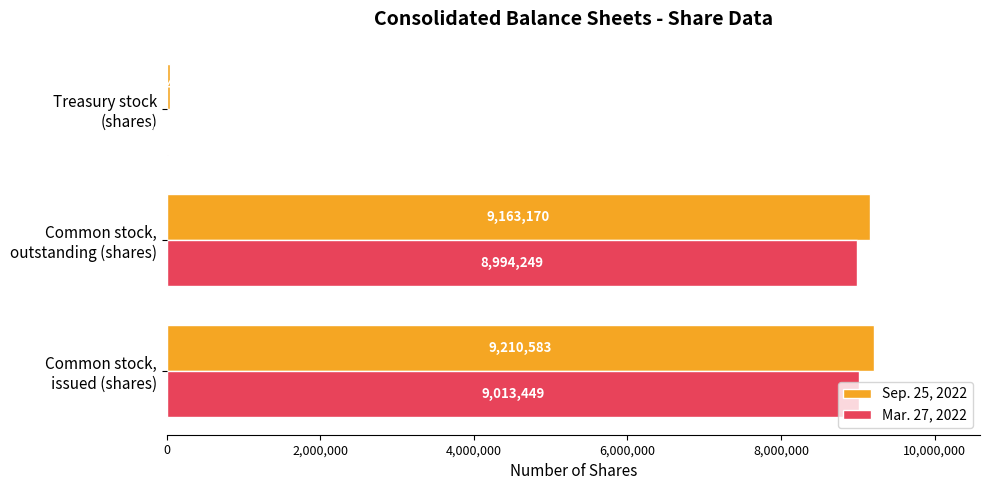

What is the sum of all Mar. 27, 2022 values?

18026898